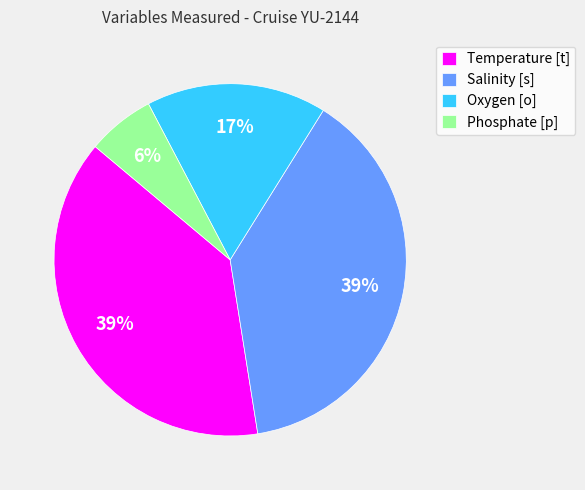

What percentage is the Temperature [t] slice, to the nearest percent?

39%